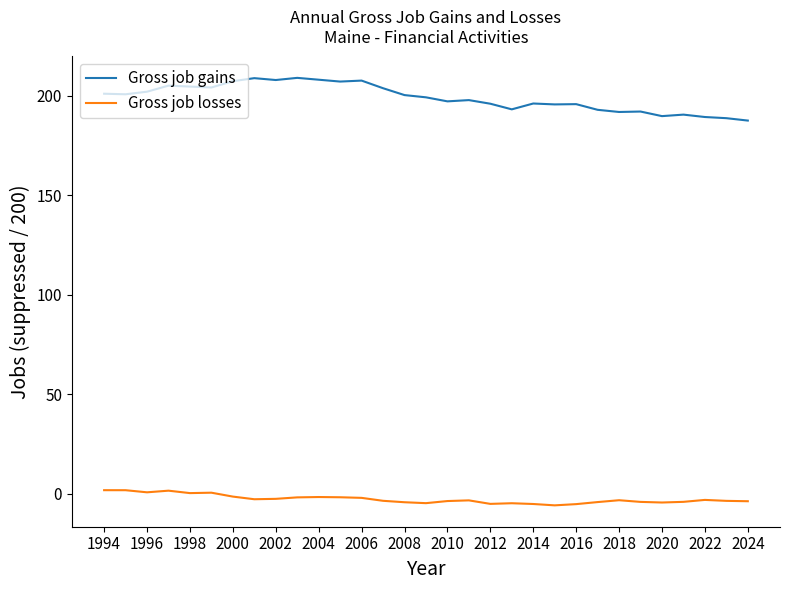

At how many categories does at least one series exceed 139?

31